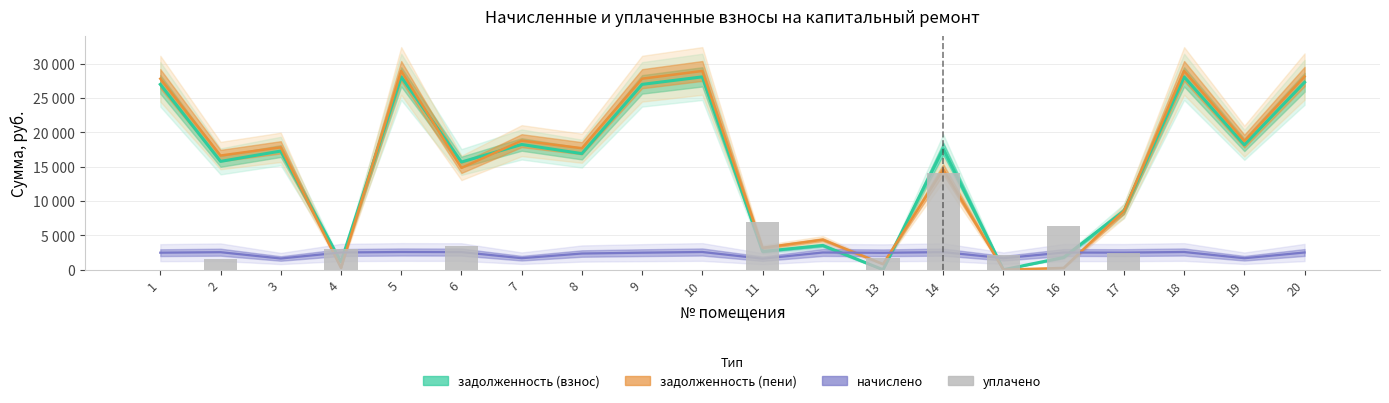

Where is the data nearest to the value 7070?

11